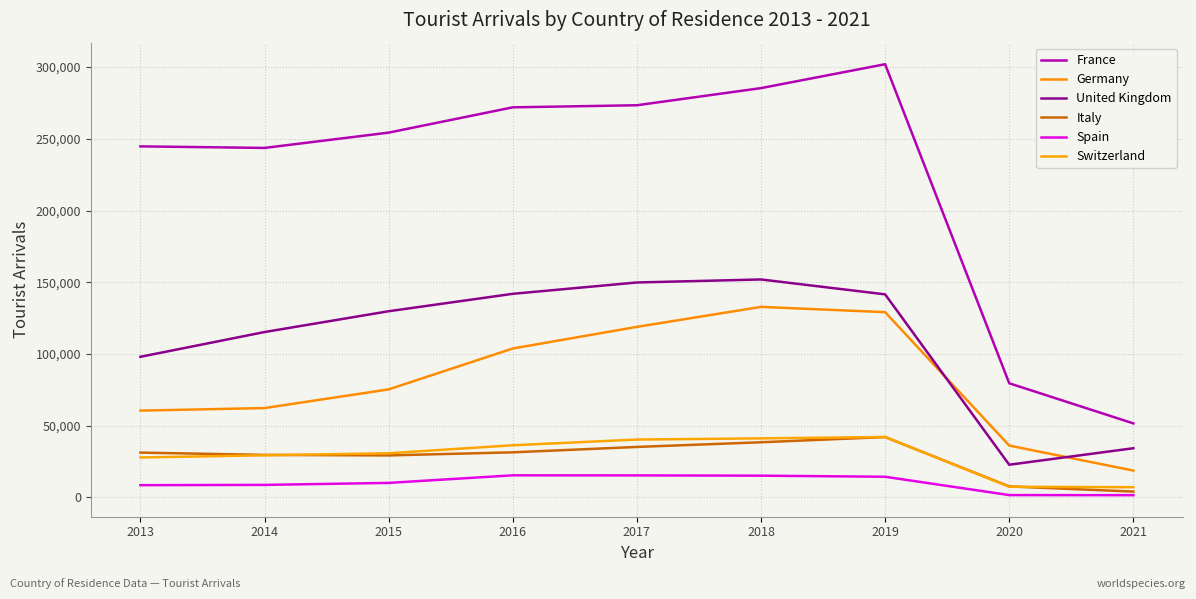

At which category is the sum across all series the highest?

2019